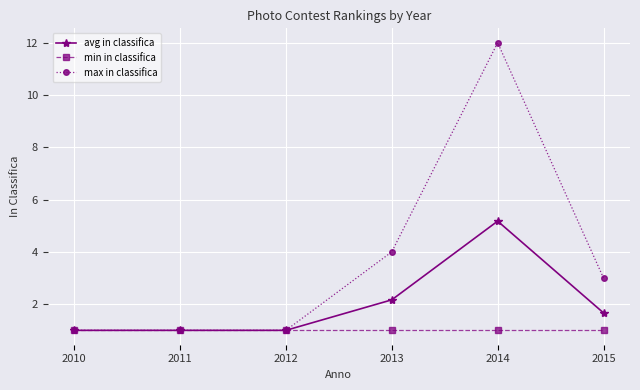

Is it true that avg in classifica equals 1.7 at 2015?

True